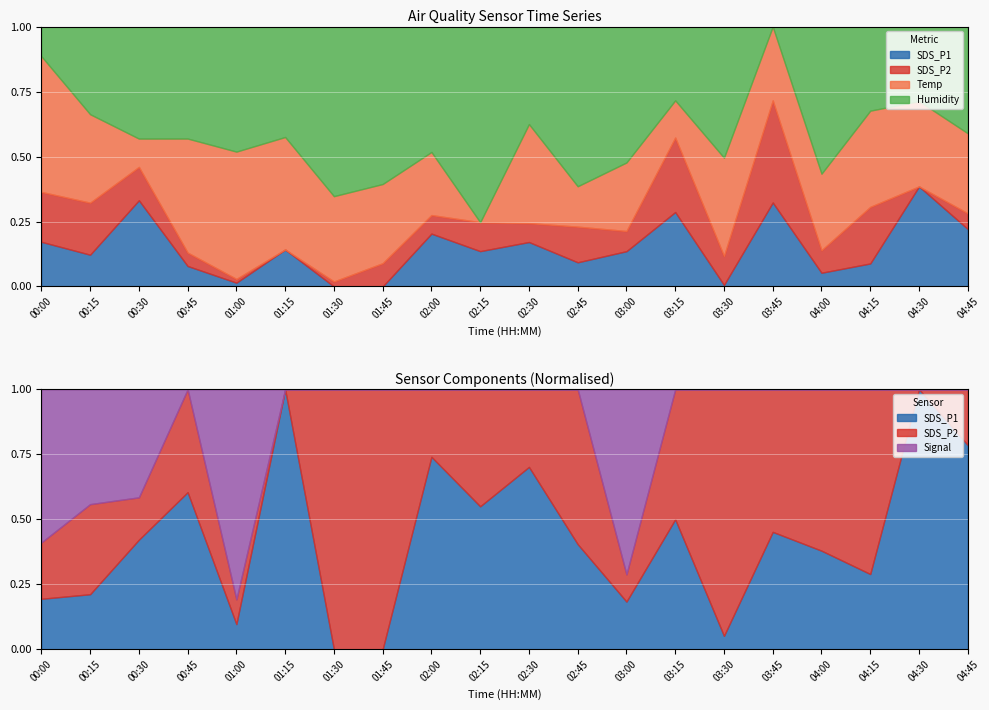

What position from the left is 00:00?

1